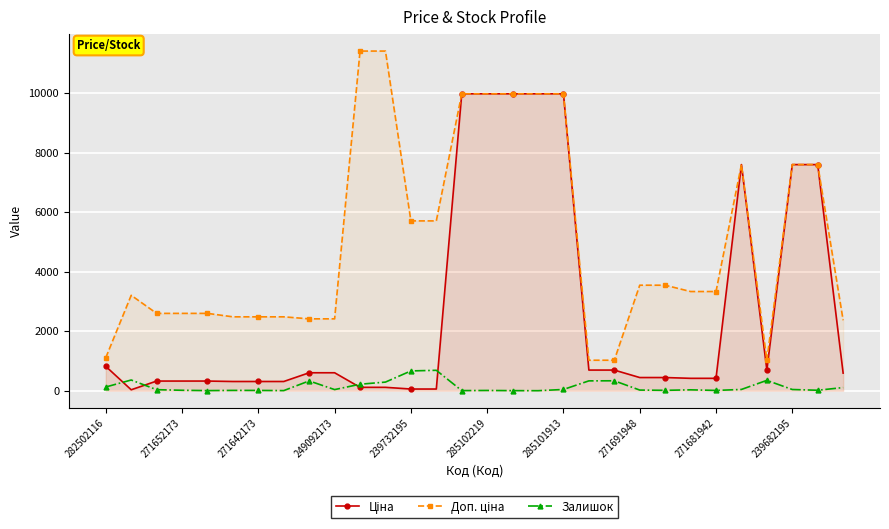

What is the difference between the second highest and second lowest values in the Ціна series?

9917.9